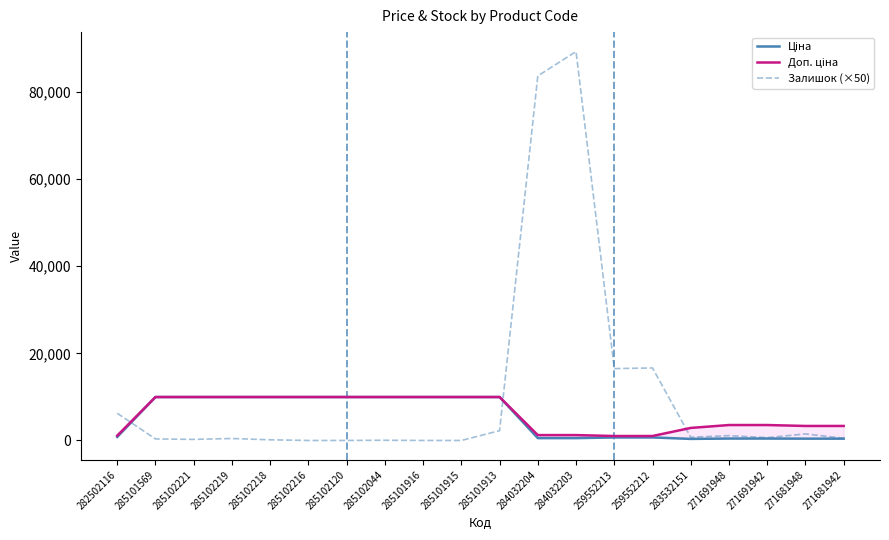

Which series has the widest spread of values?

Залишок (×50)